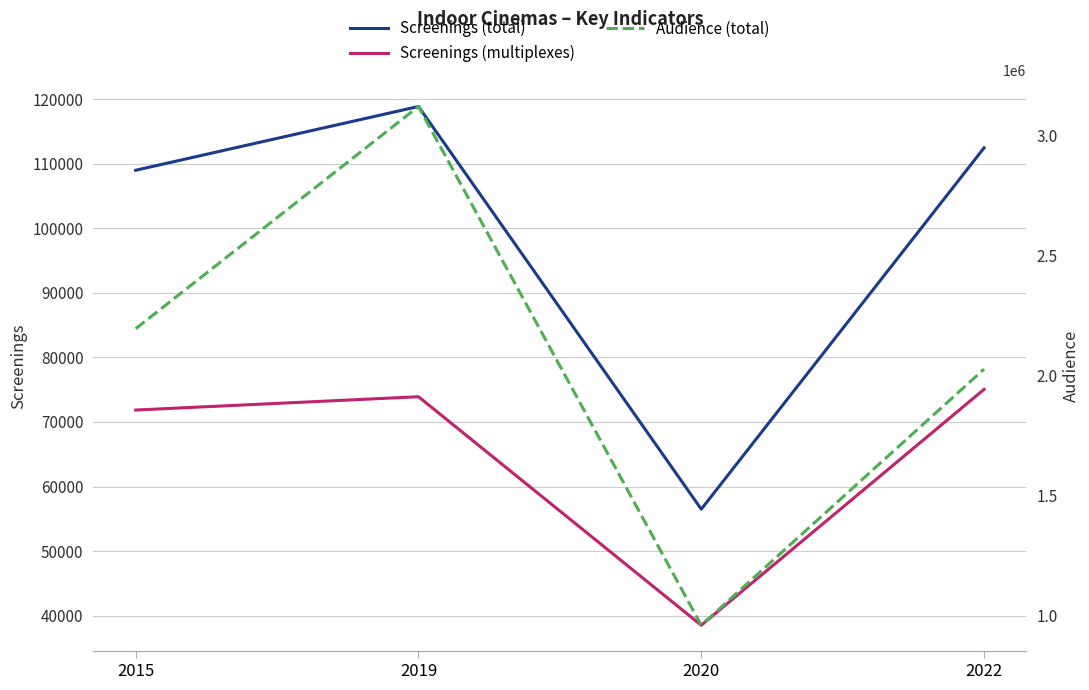

How many data points in Screenings (multiplexes) are above 73905?

1